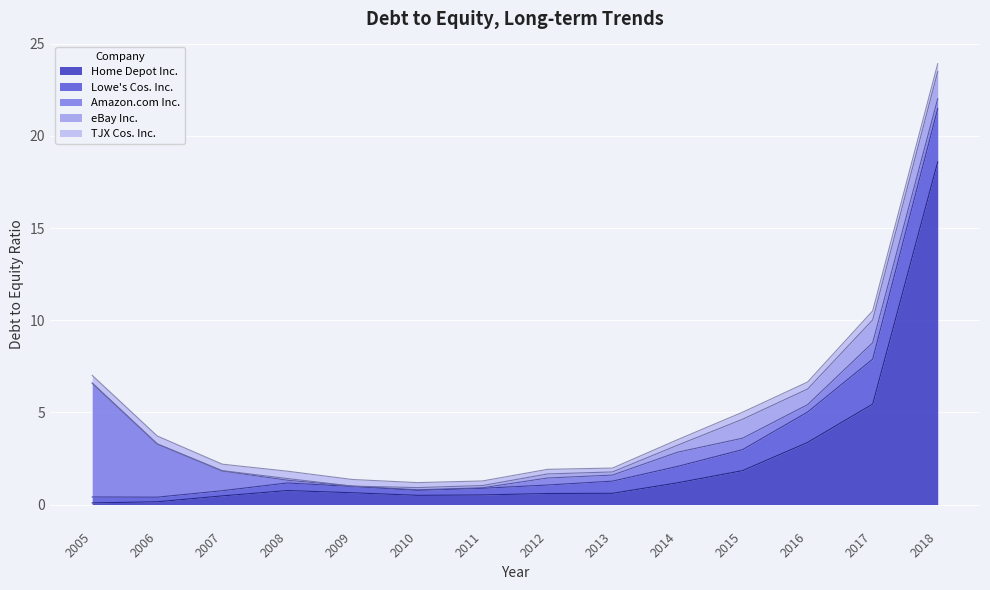

Rank the series by their maximum value, from lowest to highest.

TJX Cos. Inc., eBay Inc., Lowe's Cos. Inc., Amazon.com Inc., Home Depot Inc.